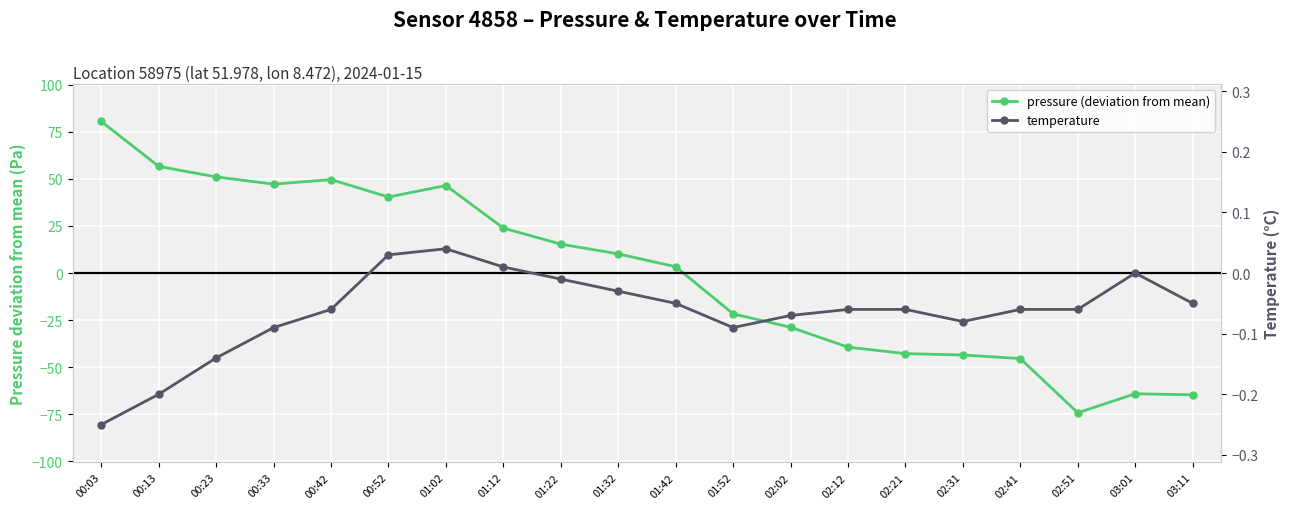

Between which two adjacent categories do temperature and pressure (deviation from mean) first intersect?

01:42 and 01:52